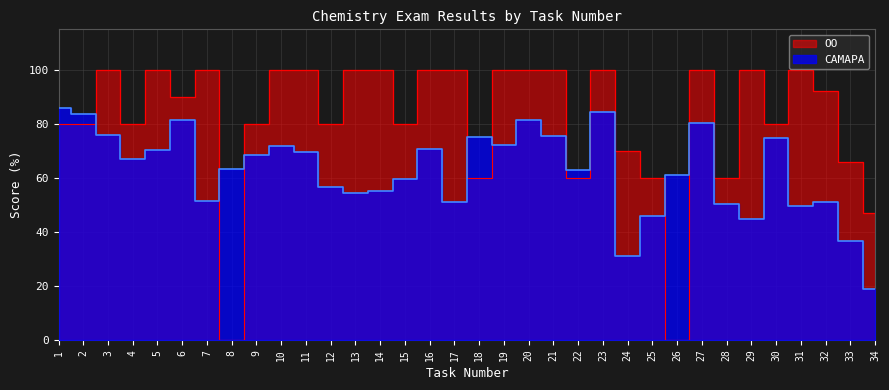

Reading left to right, list all the values displayed in this chart.

САМАРА: 1=85.8	2=83.8	3=76.0	4=67.1	5=70.4	6=81.5	7=51.4	8=63.5	9=68.4	10=71.8	11=69.5	12=56.7	13=54.4	14=55.0	15=59.7	16=70.5	17=51.1	18=75.3	19=72.0	20=81.5	21=75.5	22=62.8	23=84.5	24=31.0	25=46.0	26=60.9	27=80.4	28=50.4	29=44.6	30=74.9	31=49.5	32=51.0	33=36.5	34=19.0
ОО: 1=80.0	2=80.0	3=100.0	4=80.0	5=100.0	6=90.0	7=100.0	8=0.0	9=80.0	10=100.0	11=100.0	12=80.0	13=100.0	14=100.0	15=80.0	16=100.0	17=100.0	18=60.0	19=100.0	20=100.0	21=100.0	22=60.0	23=100.0	24=70.0	25=60.0	26=0.0	27=100.0	28=60.0	29=100.0	30=80.0	31=100.0	32=92.0	33=66.0	34=47.0